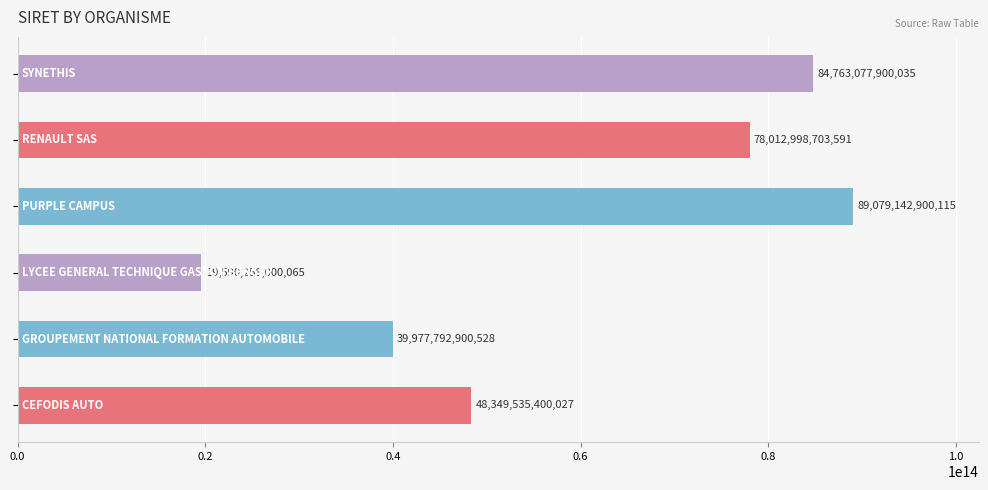

Are the bars grouped side by side (vs. stacked)?

No